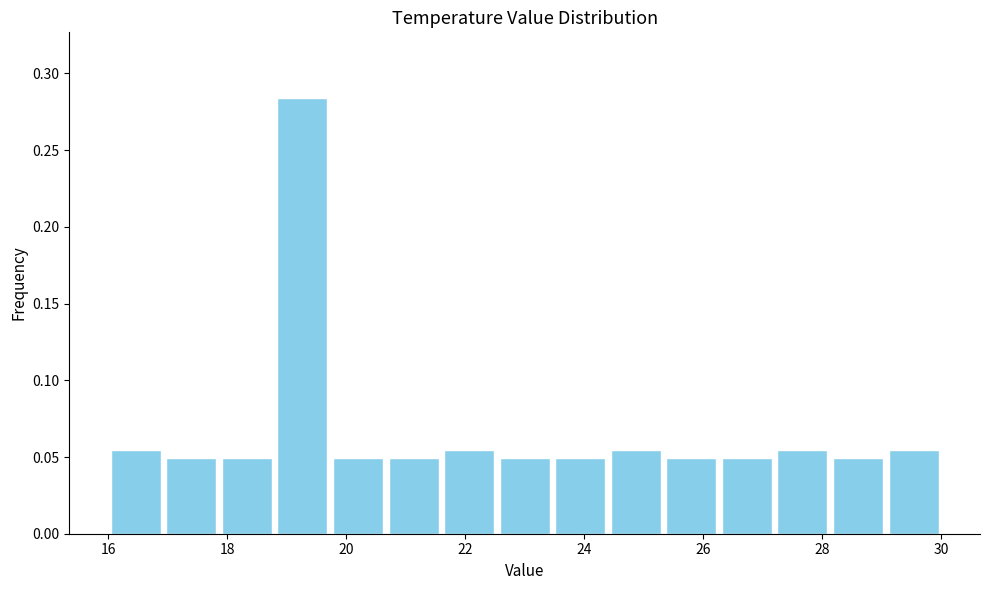

Reading left to right, list every bar in this chart as the range it spans on the x-axis followed by its height. Neither the bar edges nor the heights are printed on the chart, so give them approximately, as read against the axes.

16.0 to 17.0: 0.055
17.0 to 17.8: 0.050
17.8 to 18.8: 0.050
18.8 to 19.8: 0.285
19.8 to 20.6: 0.050
20.6 to 21.6: 0.050
21.6 to 22.6: 0.055
22.6 to 23.4: 0.050
23.4 to 24.4: 0.050
24.4 to 25.4: 0.055
25.4 to 26.2: 0.050
26.2 to 27.2: 0.050
27.2 to 28.2: 0.055
28.2 to 29.0: 0.050
29.0 to 30.0: 0.055